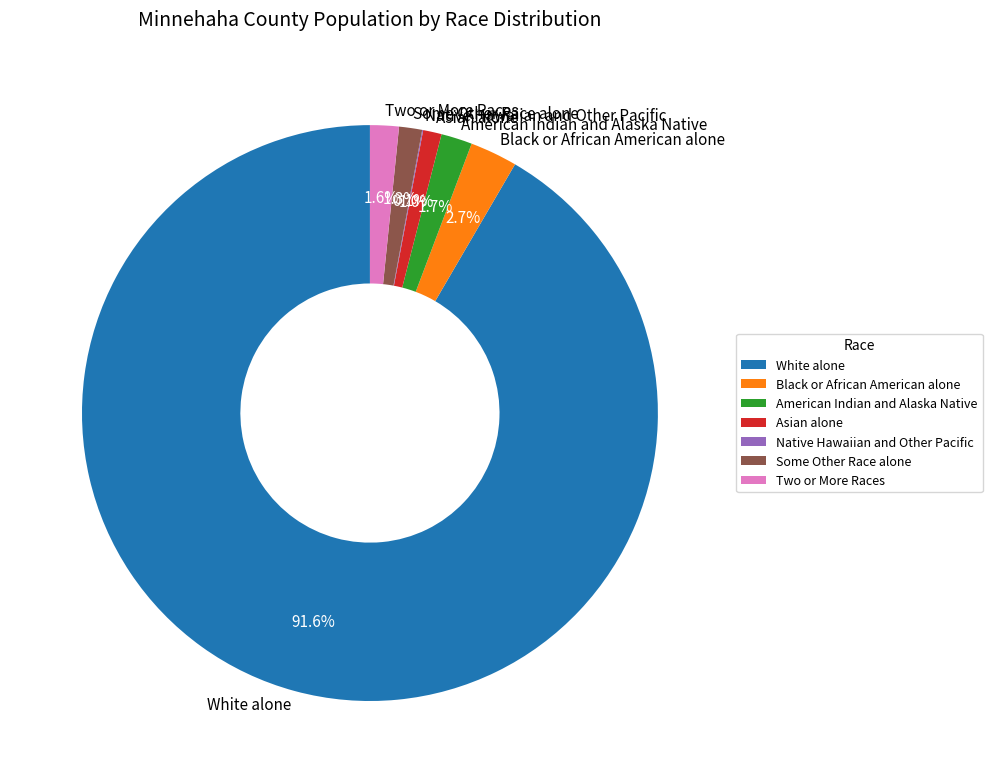

Is there a majority slice in this chart?

Yes